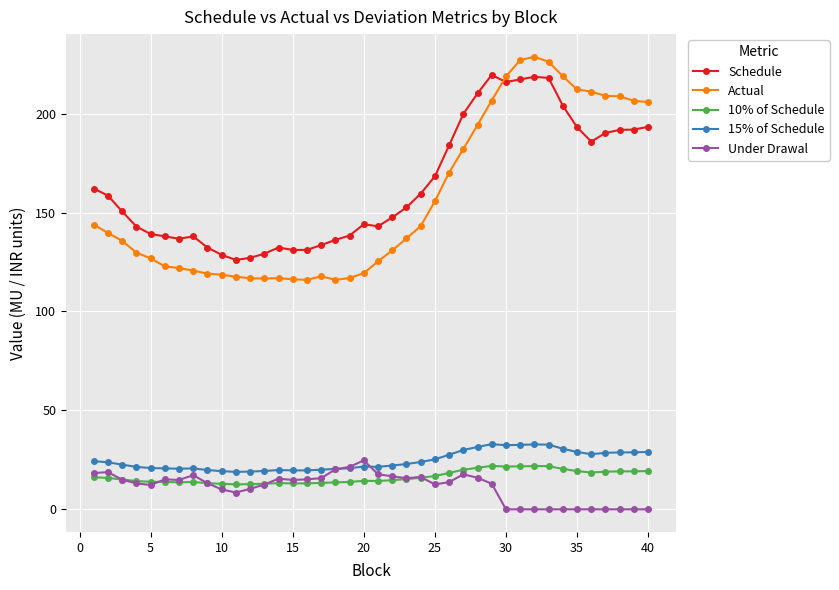

True or false: Under Drawal has more than 2 points higher than both neighbors.

True